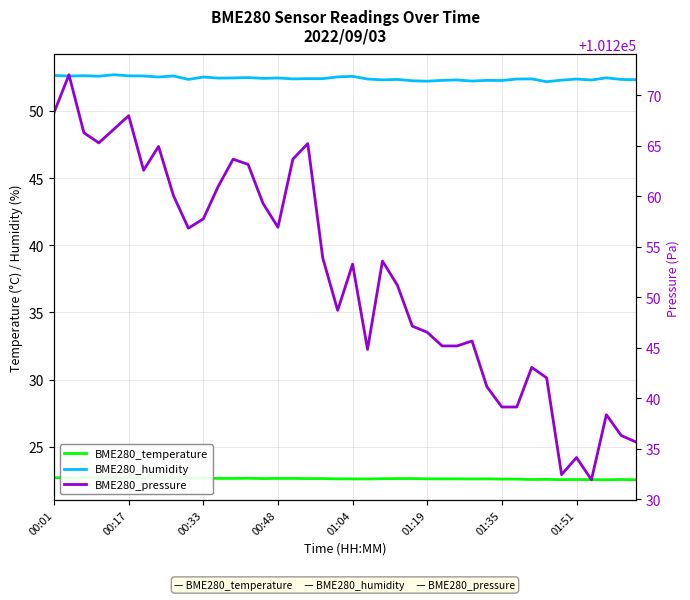

True or false: BME280_pressure and BME280_humidity intersect in this chart.

False